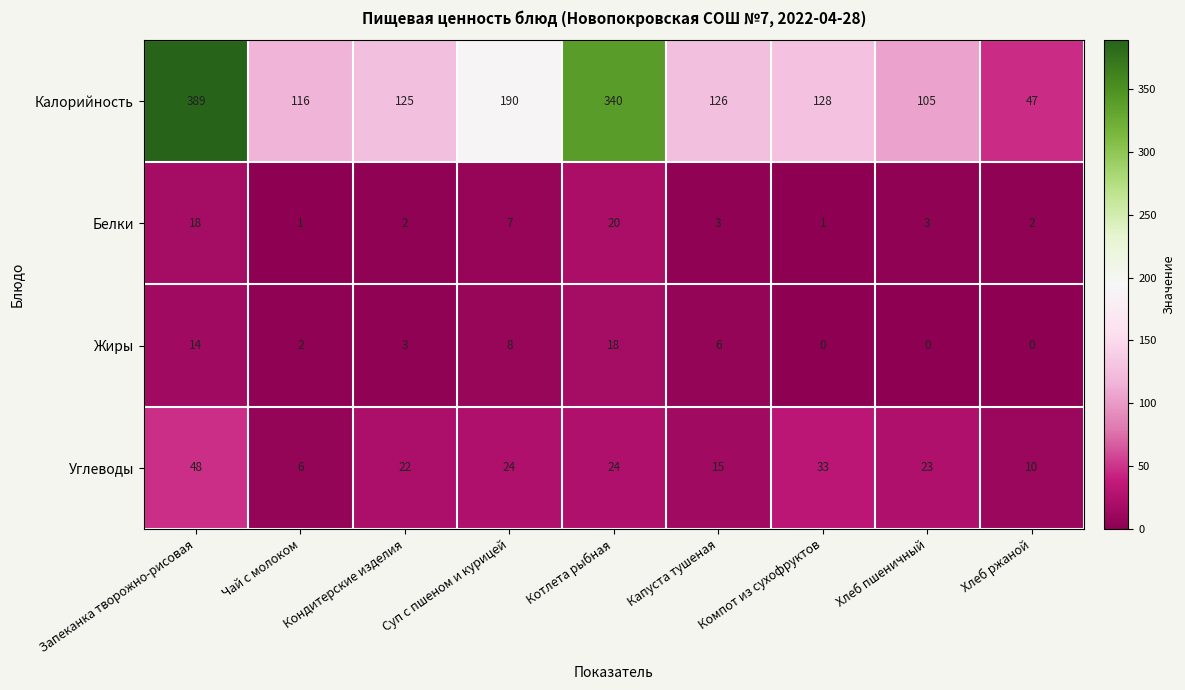

At which label does Калорийность reach its minimum?

Хлеб ржаной